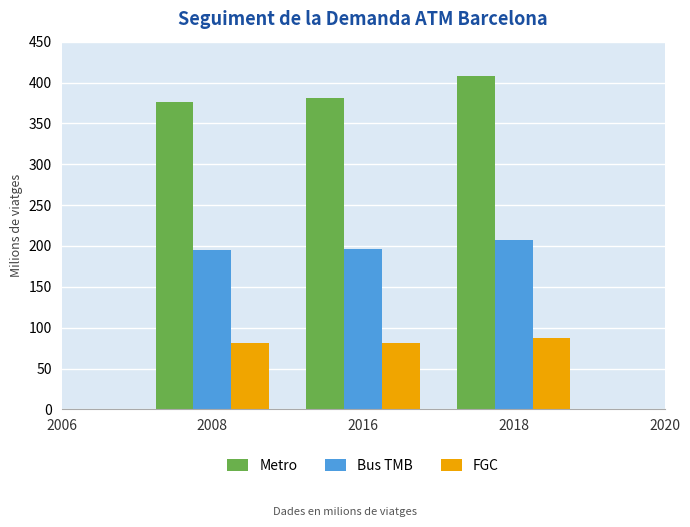

What is the lowest value of the FGC series?

80.9